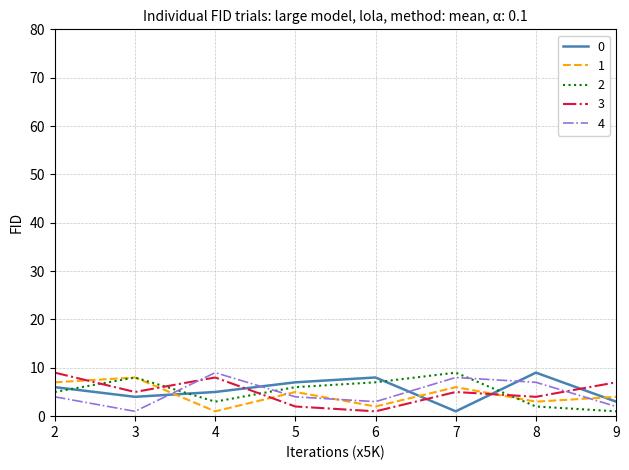

What is the sum of all 1 values?

36